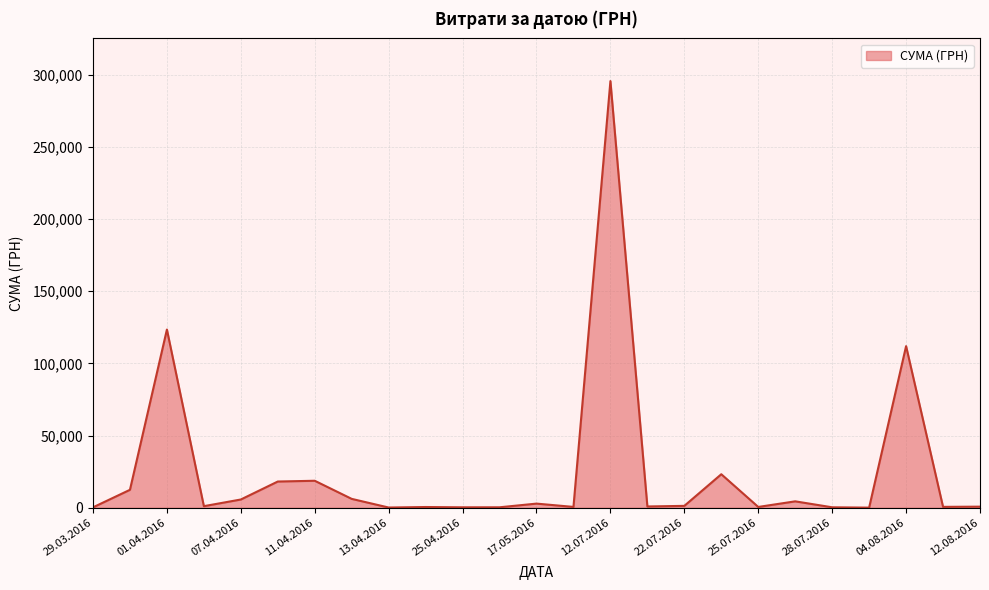

What is the difference between the maximum and minimum values?

295540.8